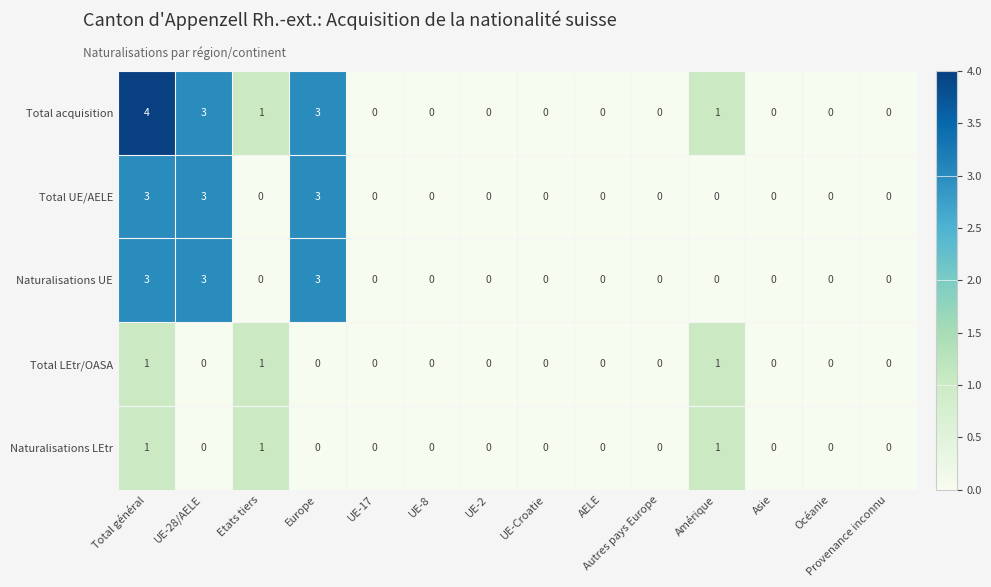

Which series has the widest spread of values?

Total acquisition